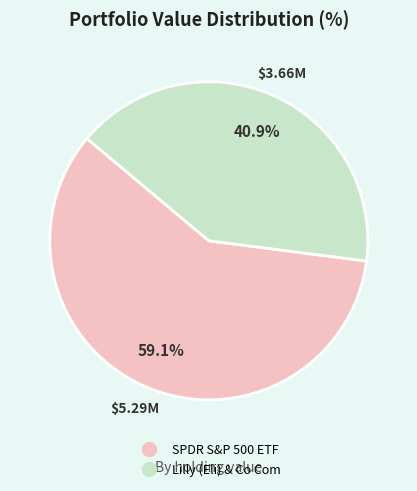

What is the smallest slice in the pie chart?

Lilly (Eli) & Co Com